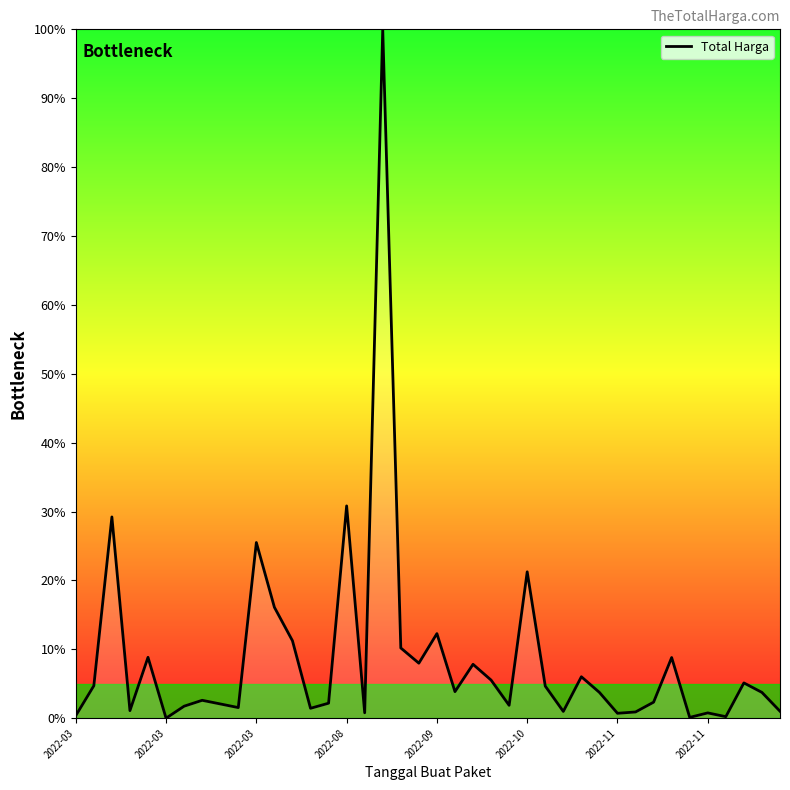

What is the greatest value displayed?

100.0